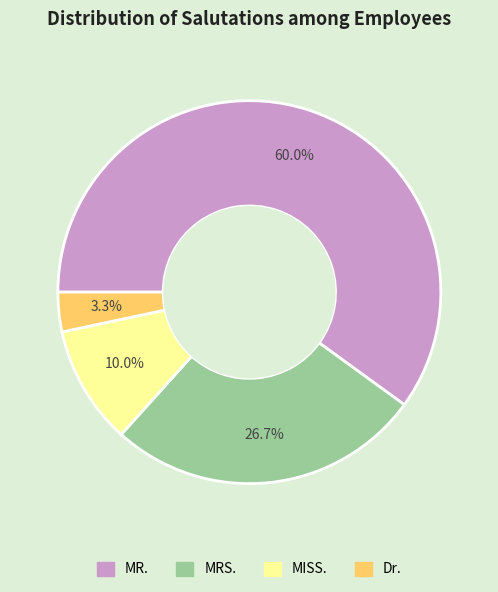

To the nearest percent, what portion does MRS. represent?

27%